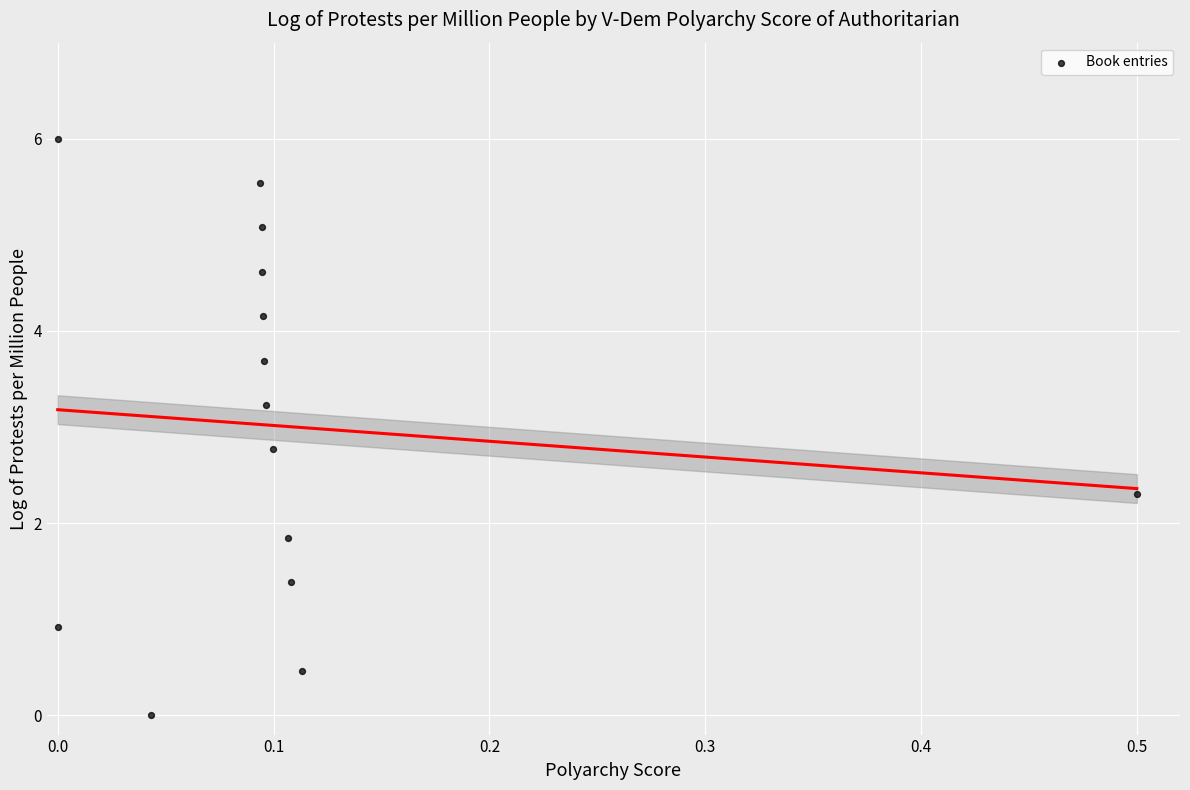

What is the range of X values (max minus min)?

0.5